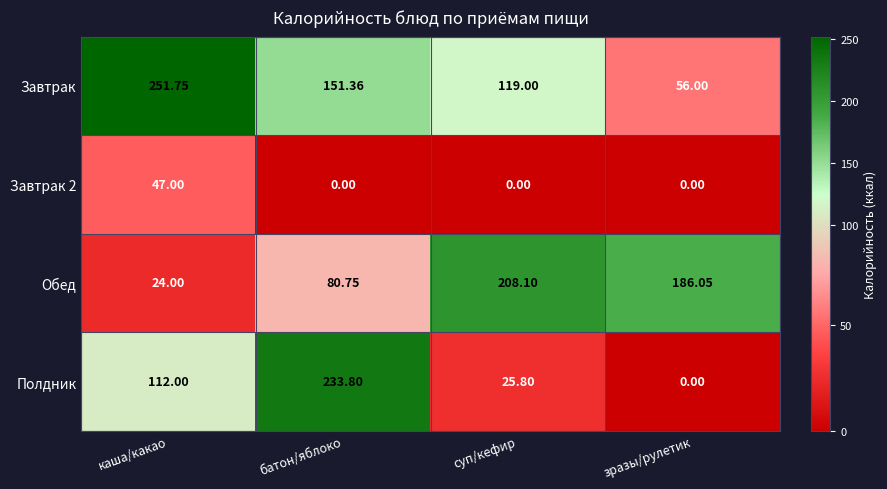

Rank the categories by Обед value from lowest to highest.

каша/какао, батон/яблоко, зразы/рулетик, суп/кефир